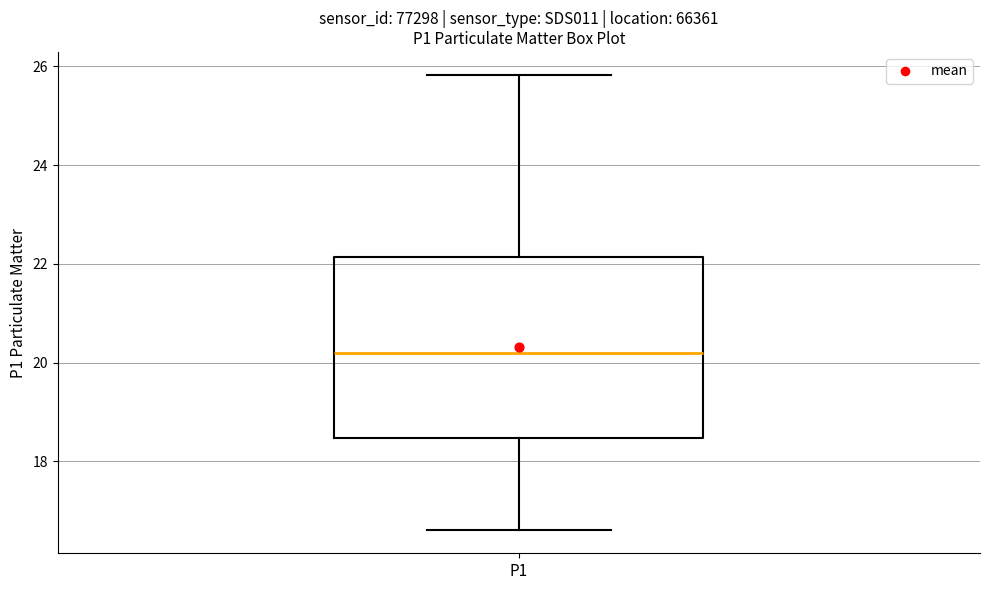

Transcribe this box plot: give where the median line is, the range the box spans, and where the two whiskers end, as read against the y-axis. The values are not printed on the chart, so give them approximately, as read against the axis.

median 20.2, box 18.4 to 22.2, whiskers 16.6 to 25.8